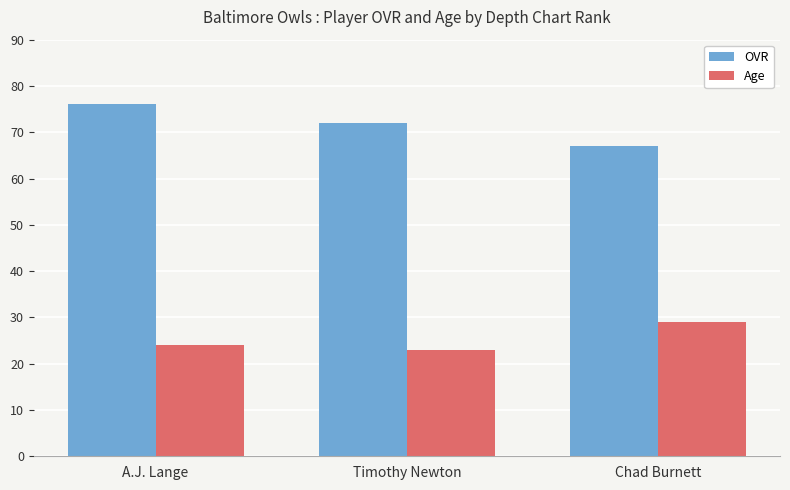

What is the sum of the OVR values at Chad Burnett and Timothy Newton?

139